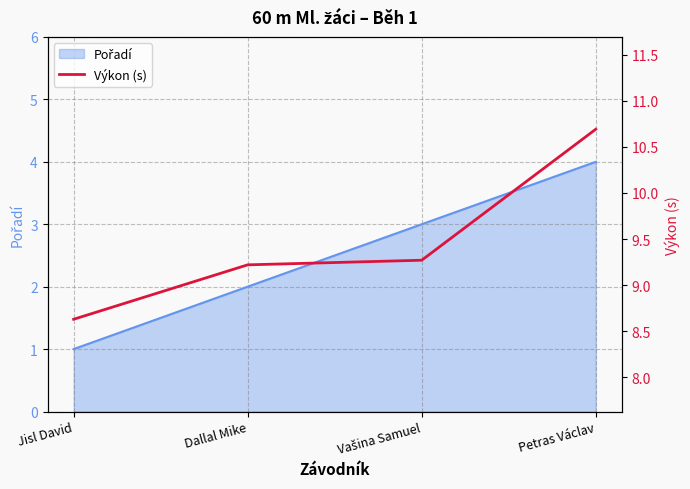

The value at Dallal Mike is 9.2. True or false?

True